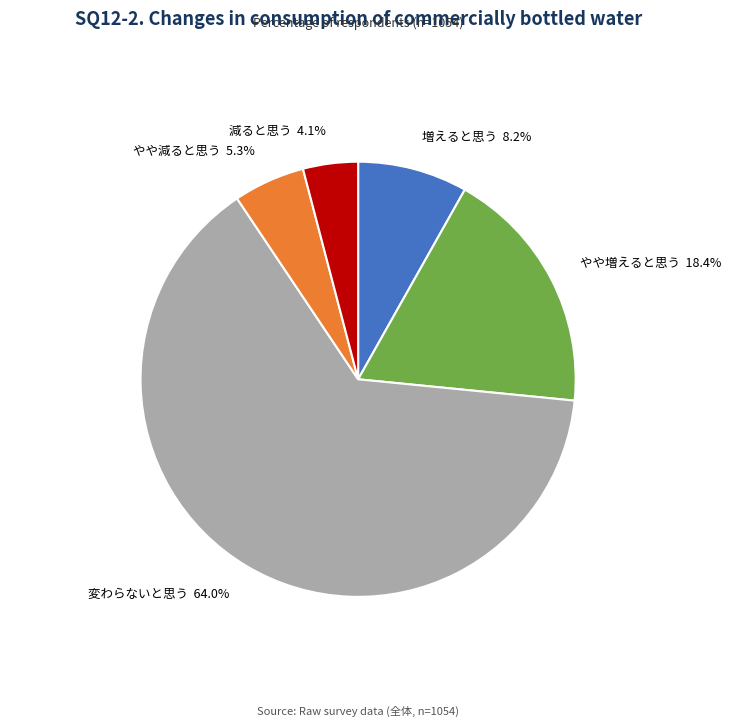

Is there a majority slice in this chart?

Yes